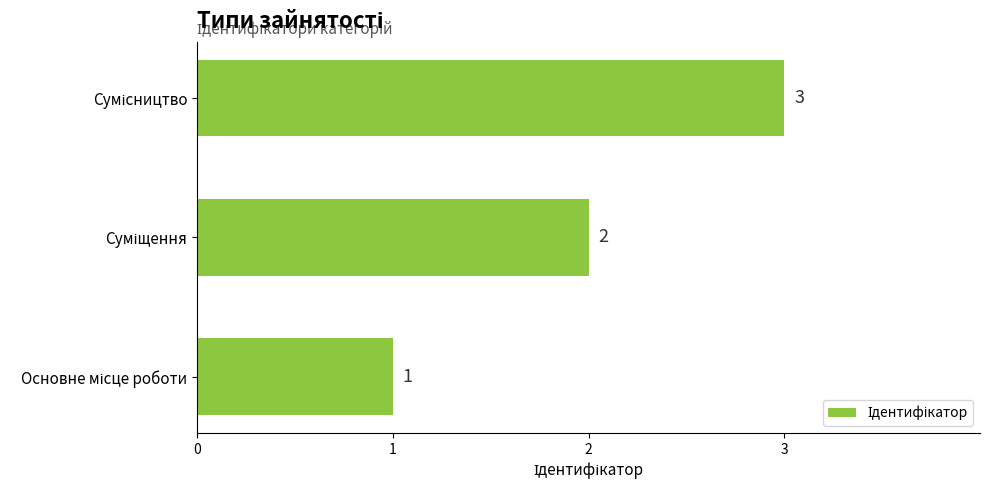

How many values are between 1 and 3?

3